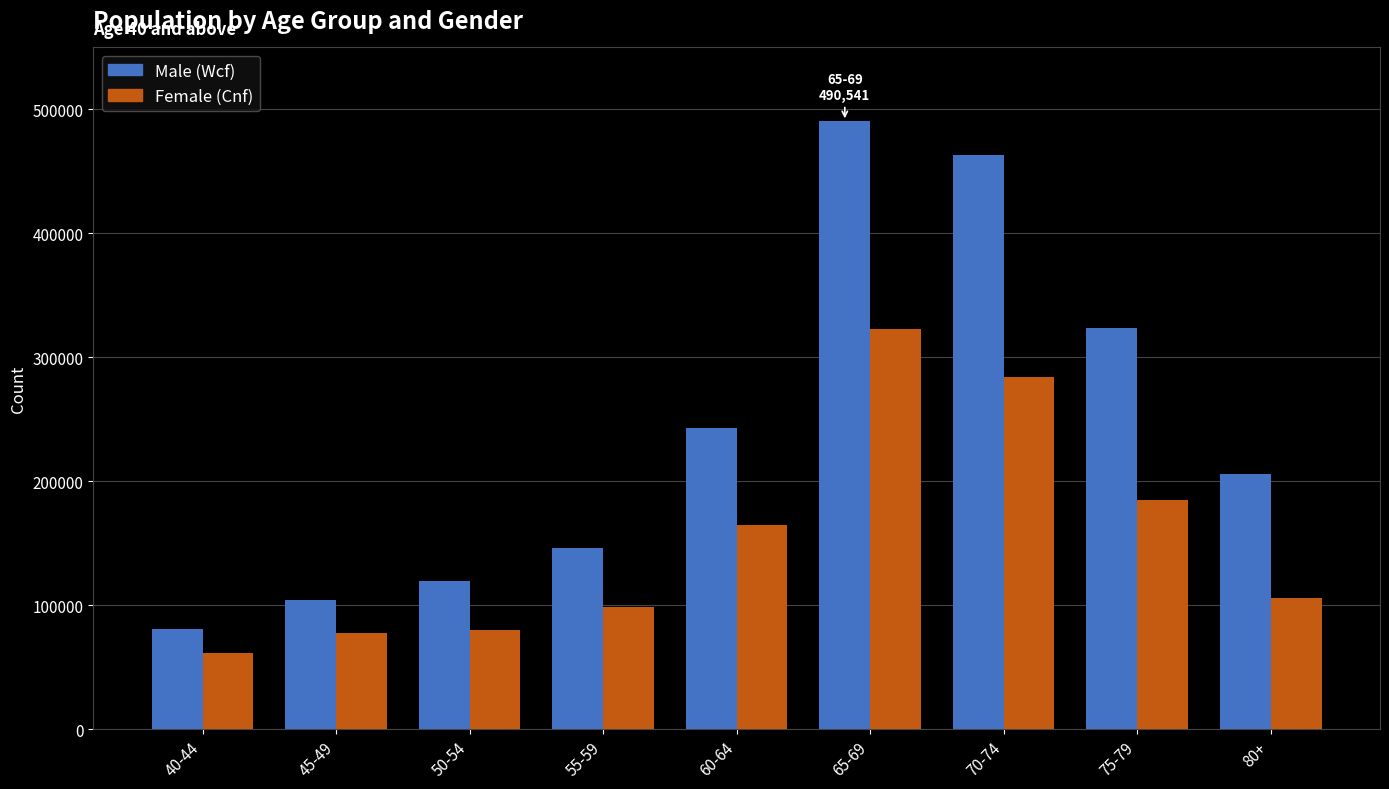

What is the sum of the Male (Wcf) values at 55-59 and 65-69?

636755